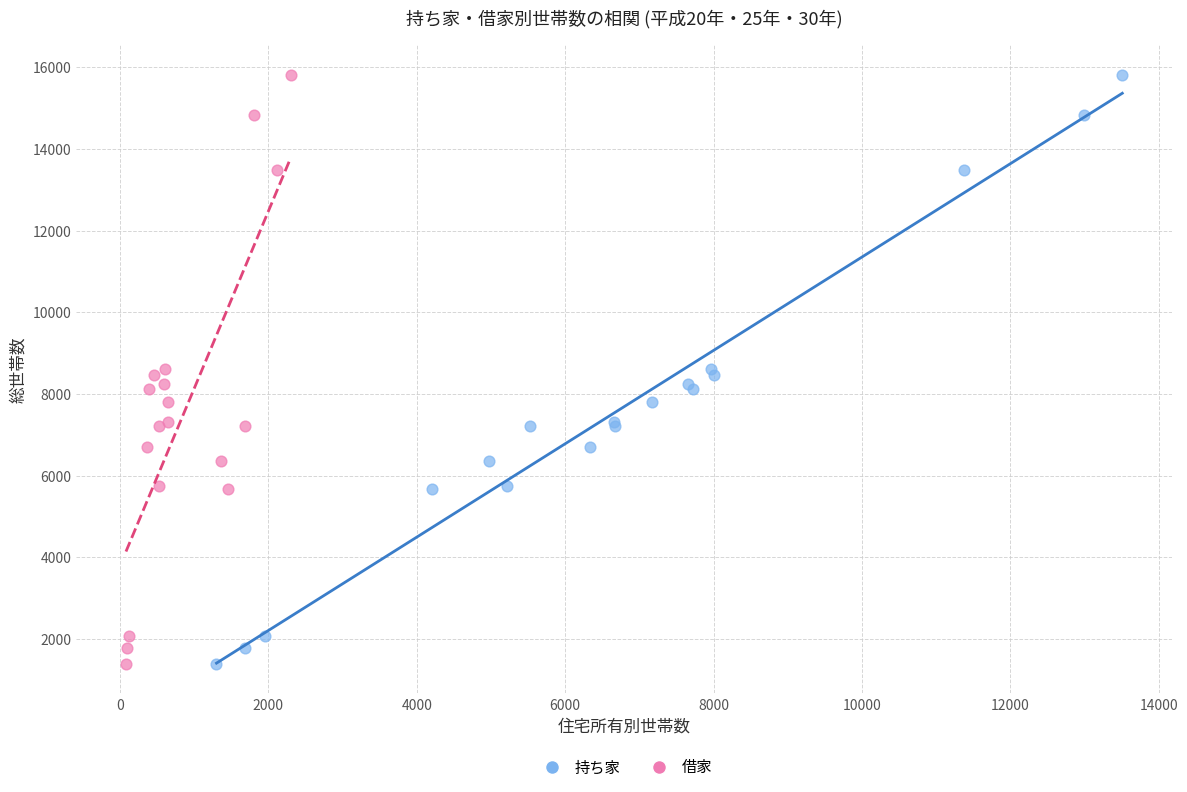

What are all the series names shown in the legend?

持ち家, 借家